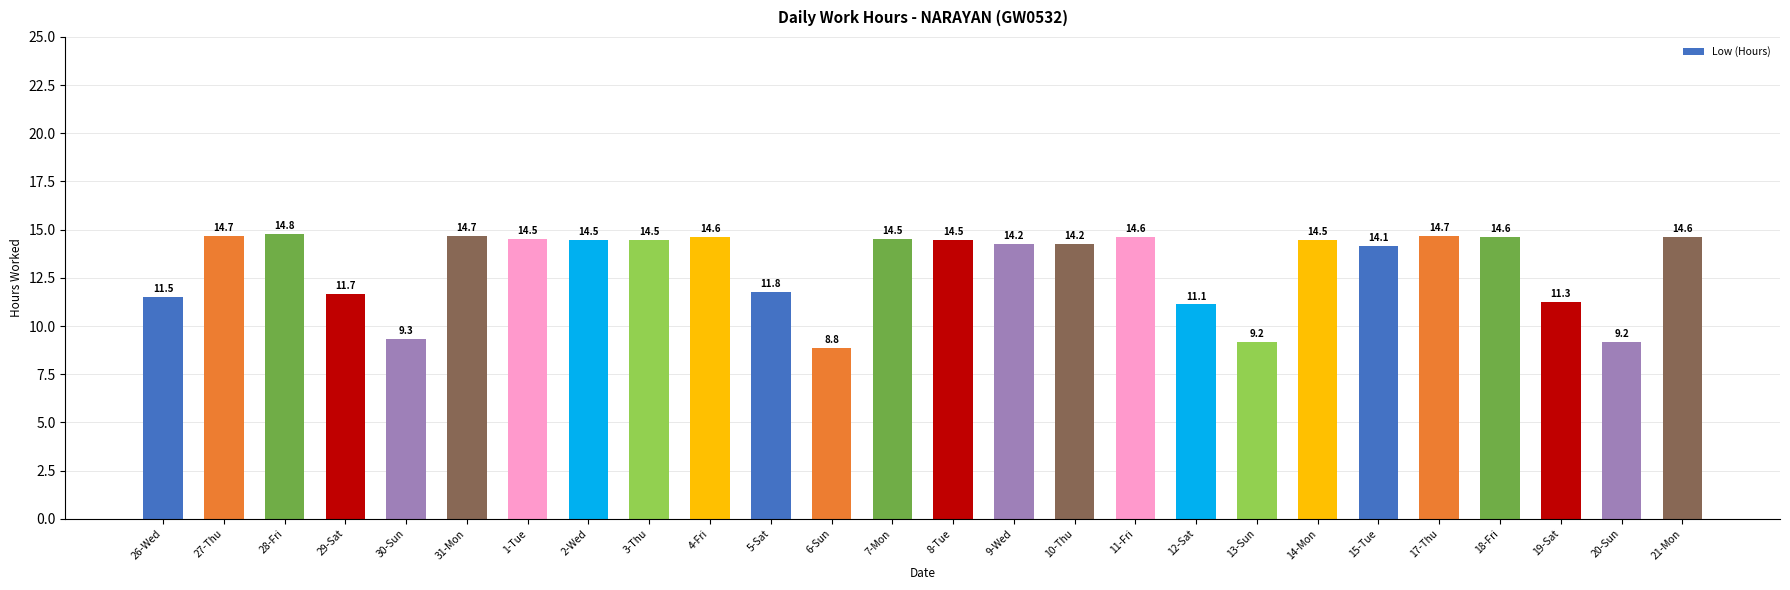

Which category has the highest value across all series?

28-Fri